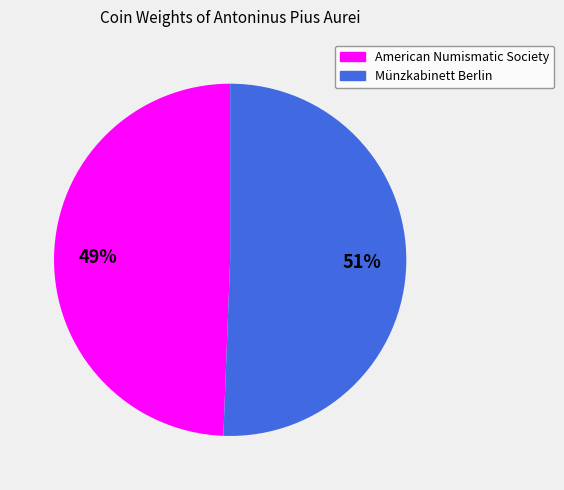

Is there a majority slice in this chart?

Yes